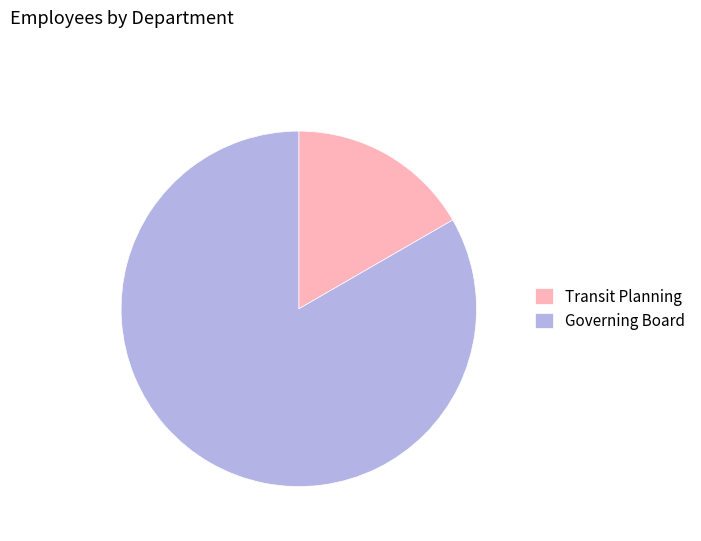

How many slices are in this pie chart?

2